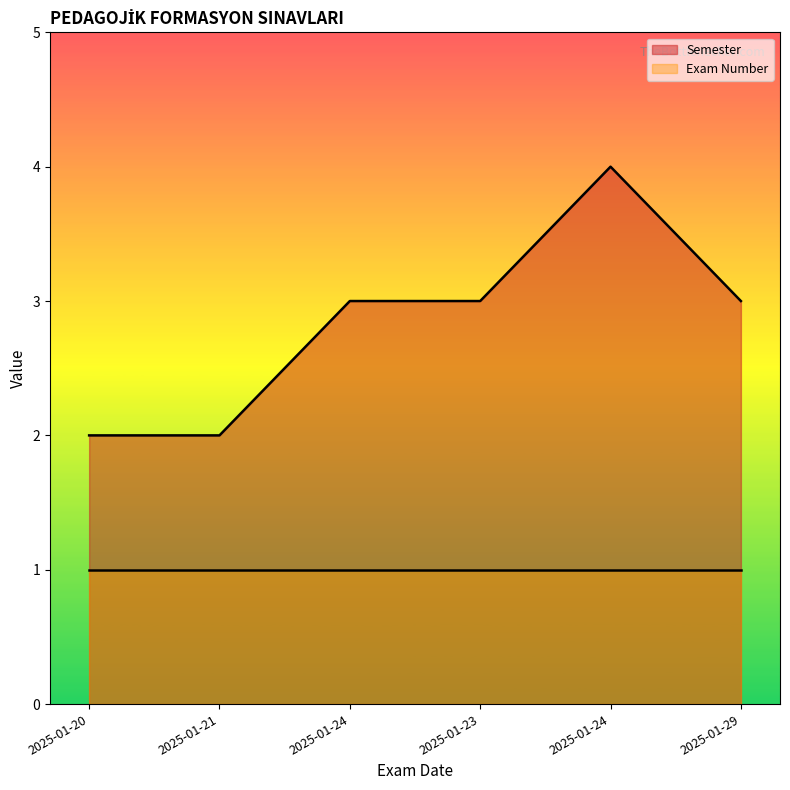

At which category does the data reach its first local peak?

2025-01-24